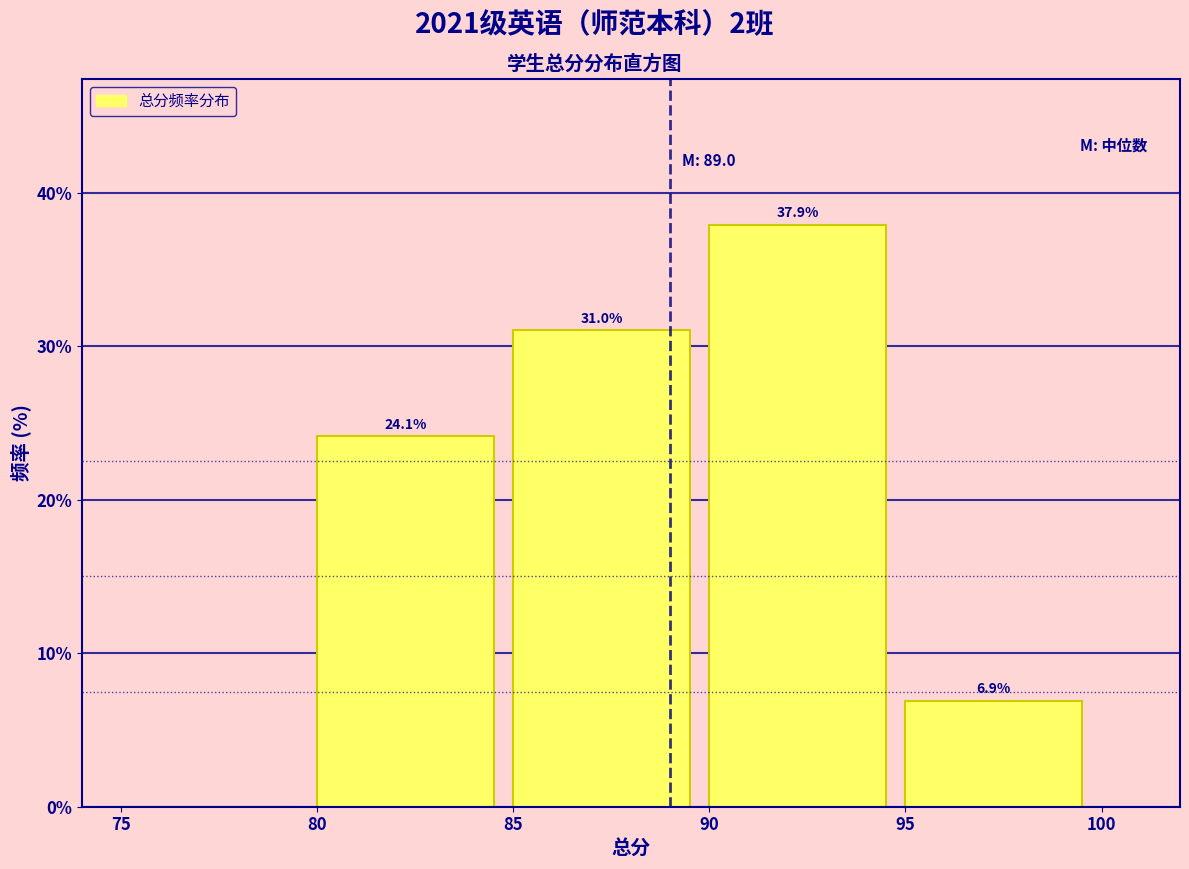

Over which range of the x-axis is the bar tallest?

90 to 95